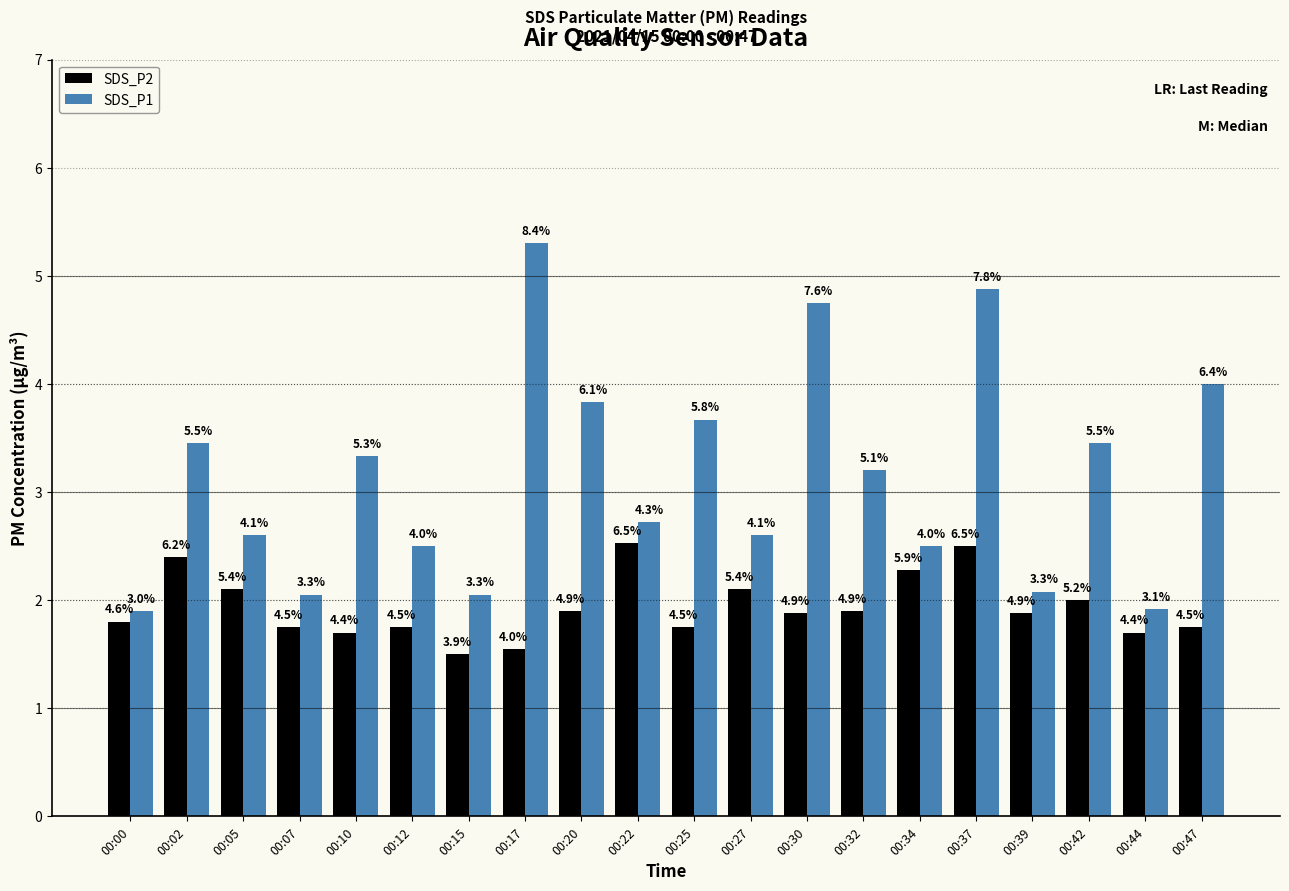

How many bars are there in each group?

2